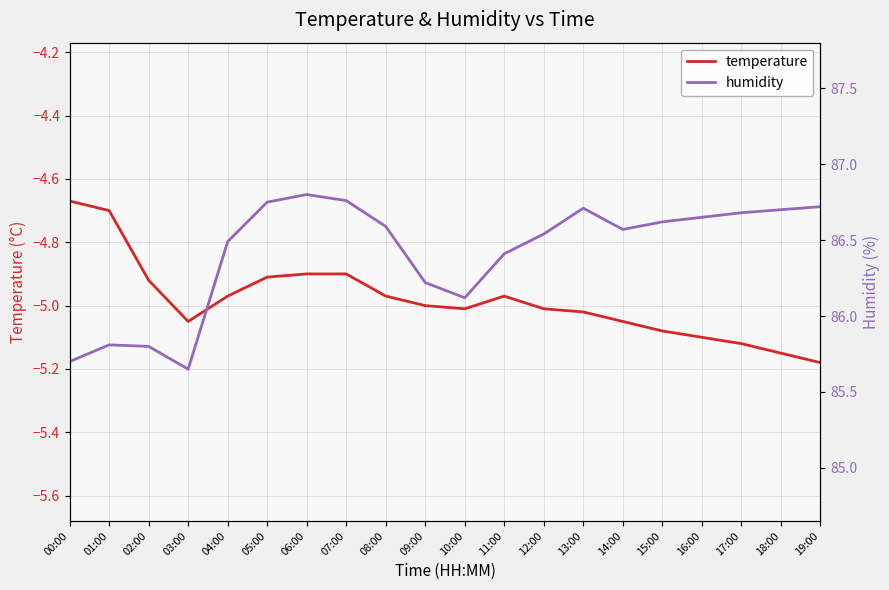

What is the smallest value displayed?

-5.2